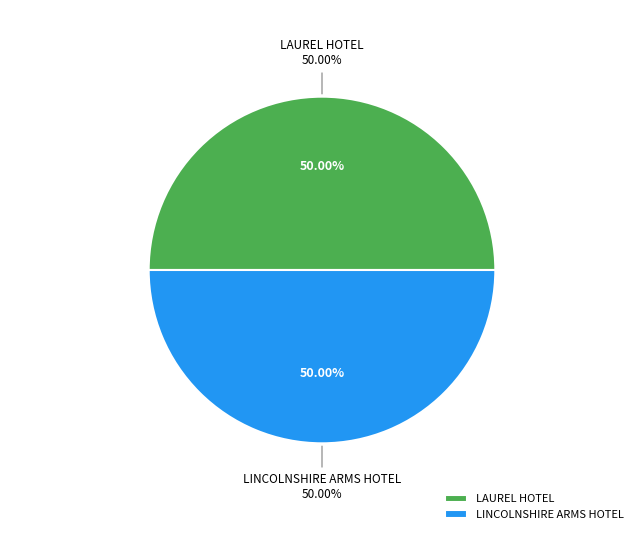

Is it true that LINCOLNSHIRE ARMS HOTEL is 37% of the pie?

False